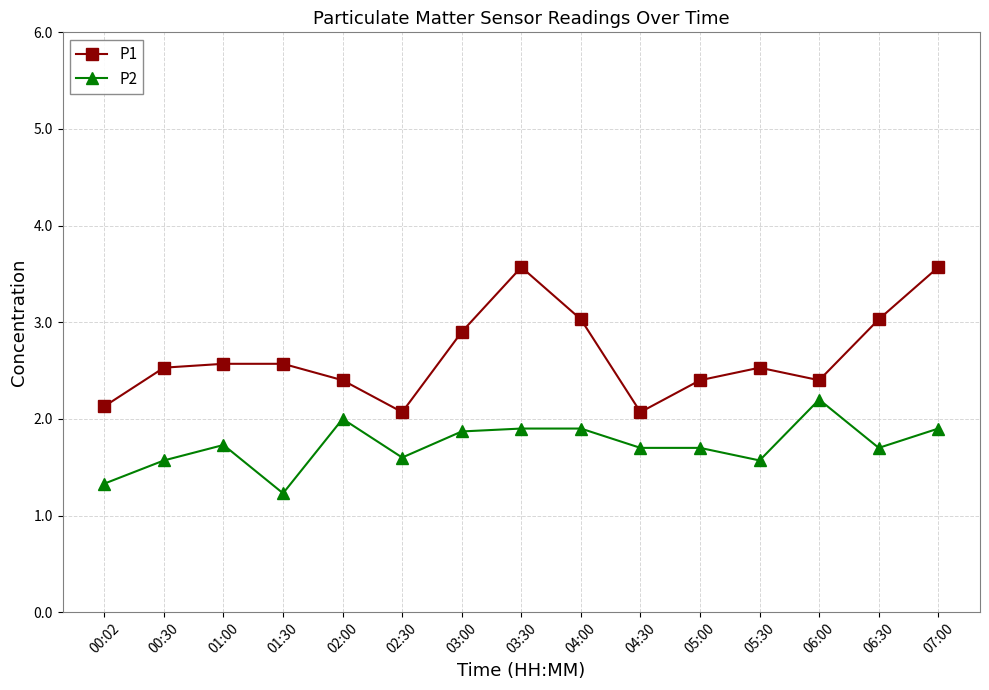

The P2 series shows 1.6 at 05:30. True or false?

True